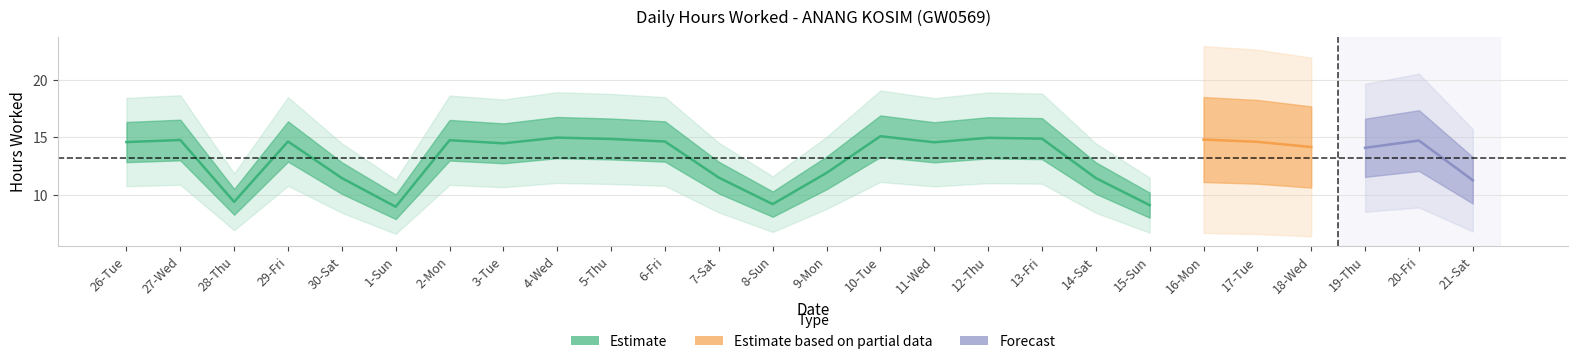

Where does the Hours Worked series first go above 14?

26-Tue